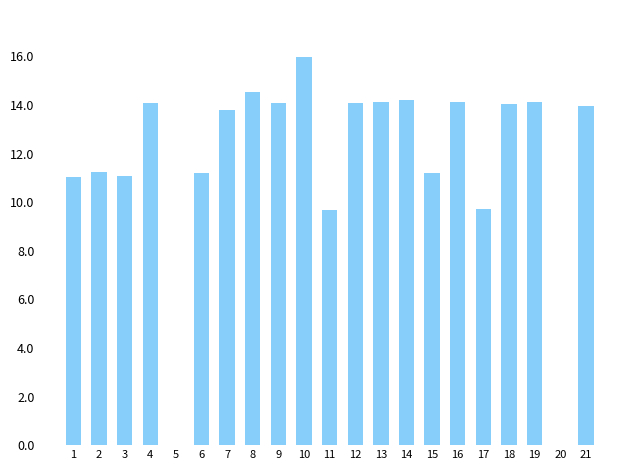

The chart shows a value of 9.7 at 17. True or false?

True